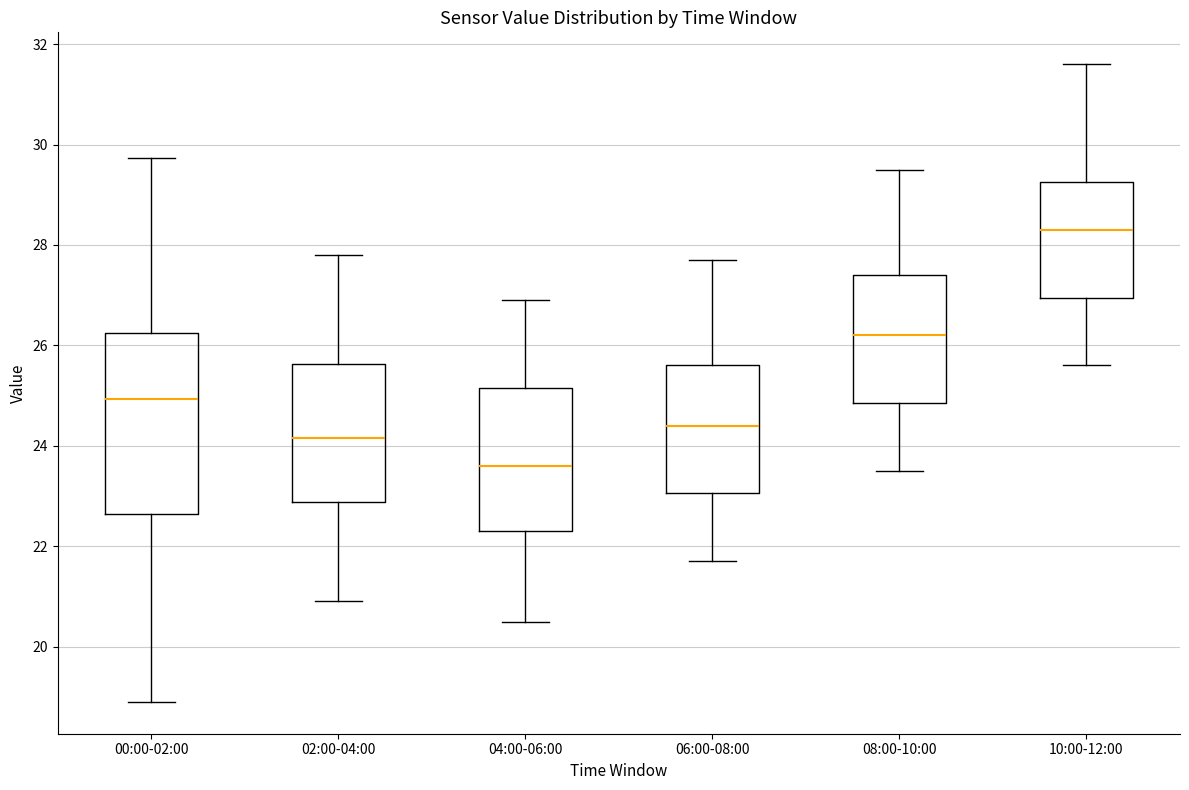

Which box's median line is the highest?

10:00-12:00